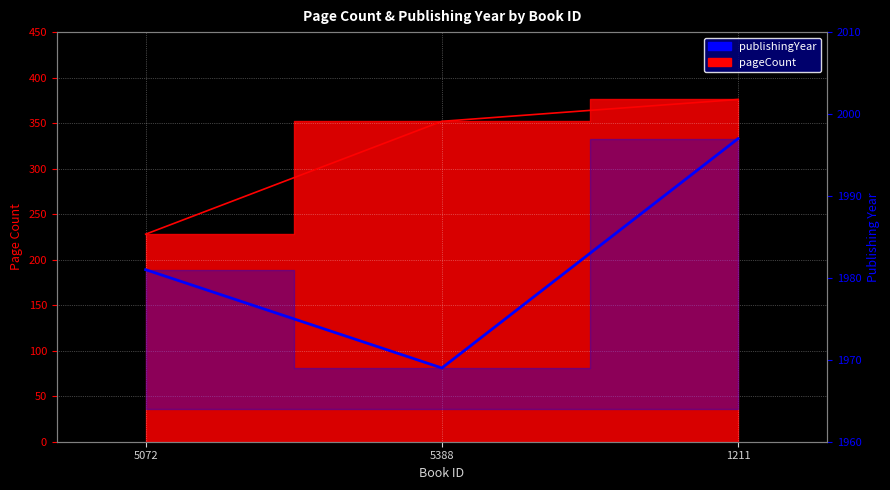

What is the difference between the maximum and minimum values in the pageCount series?

148